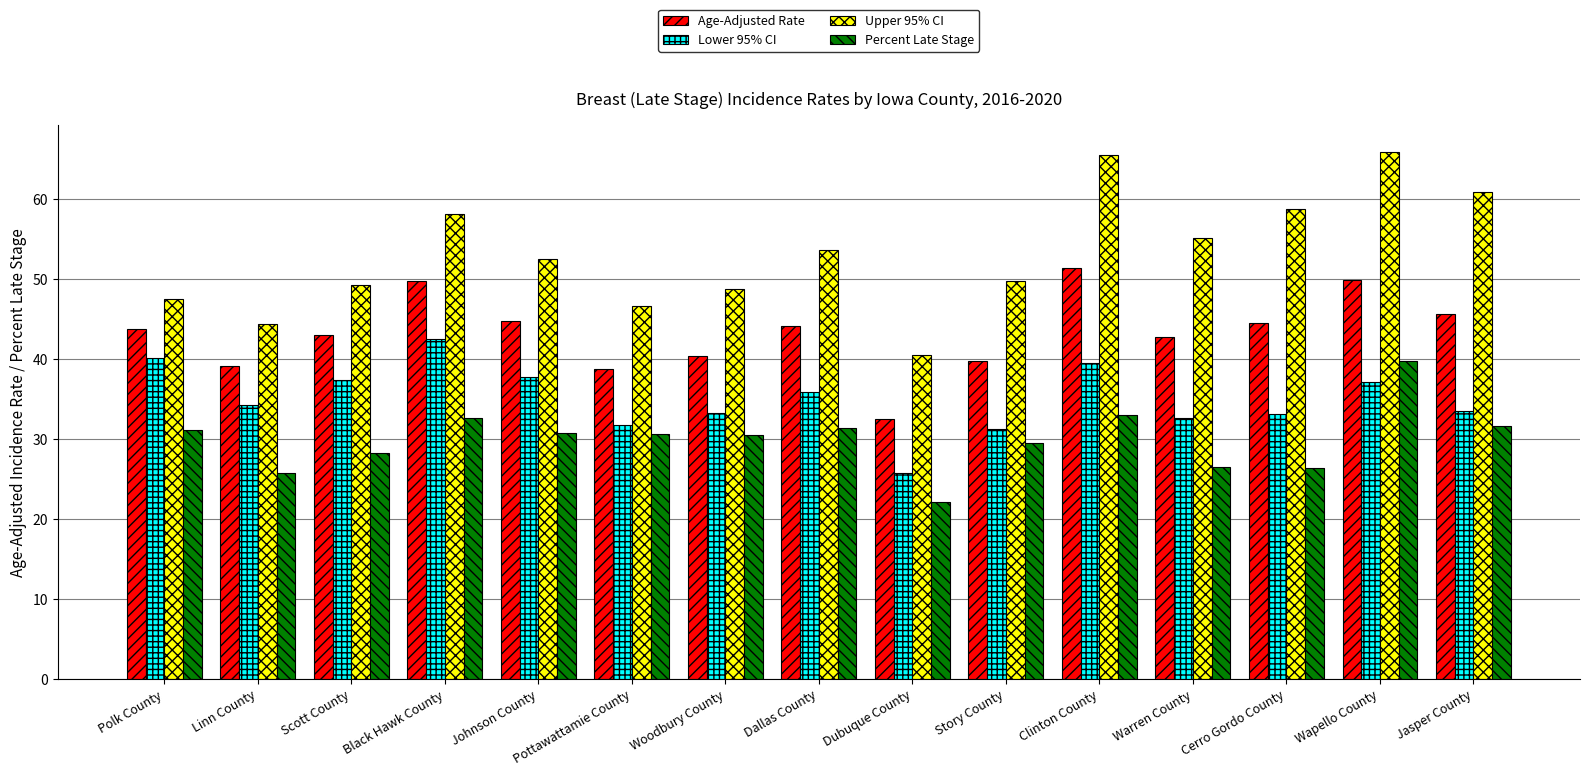

How many values in the Upper 95% CI series are below 52?

7